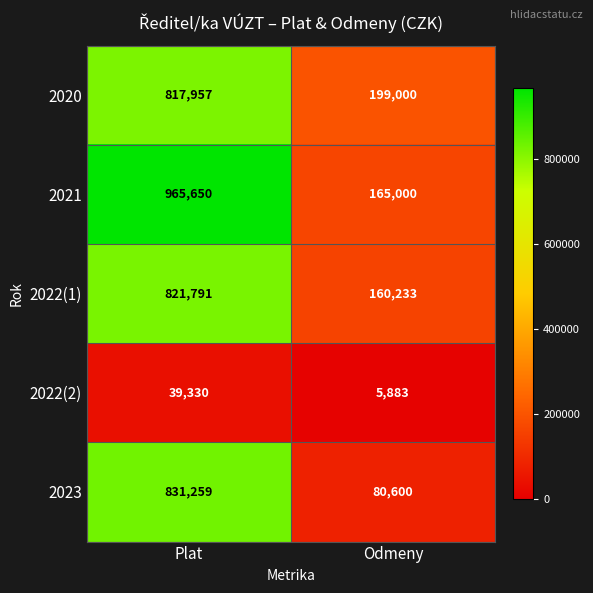

True or false: 2020 has a value of 199000 at Odmeny.

True